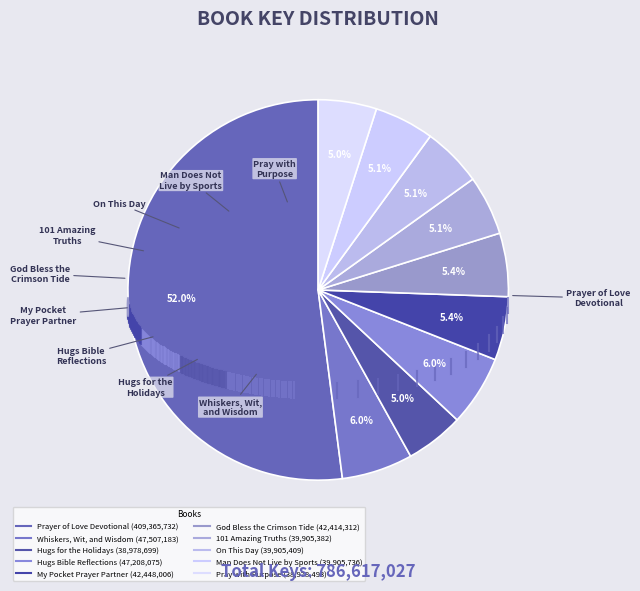

How many segments does this pie chart have?

10